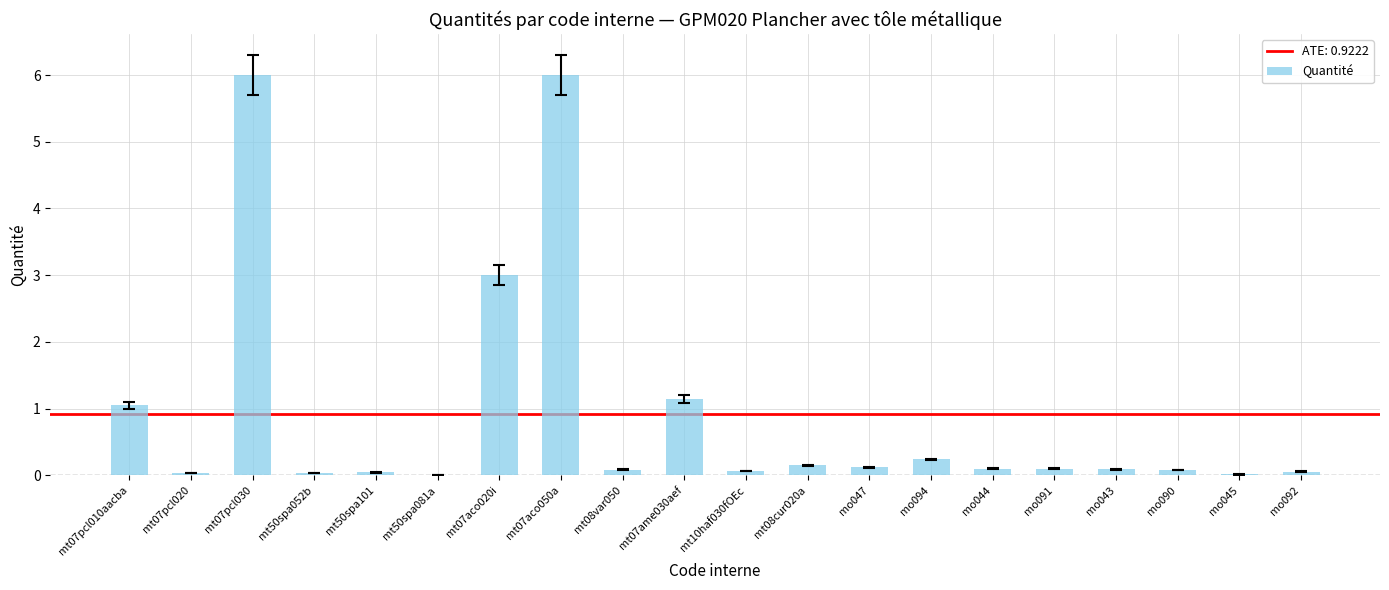

Between mt07aco020i and mt07aco050a, which is larger?

mt07aco050a